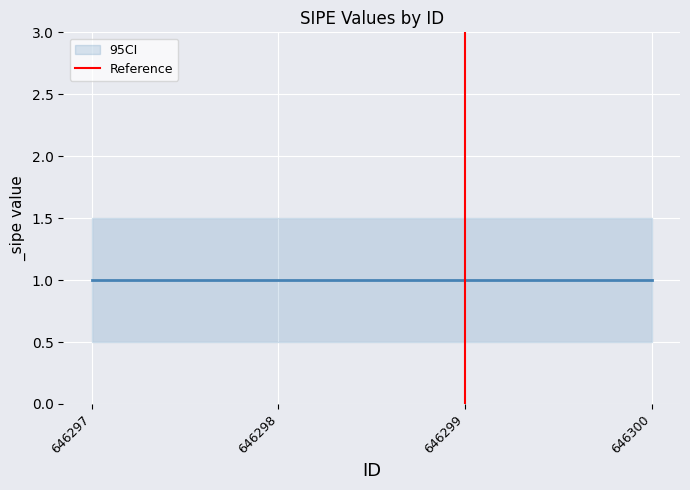

Which has a higher value, 646299 or 646299?

646299